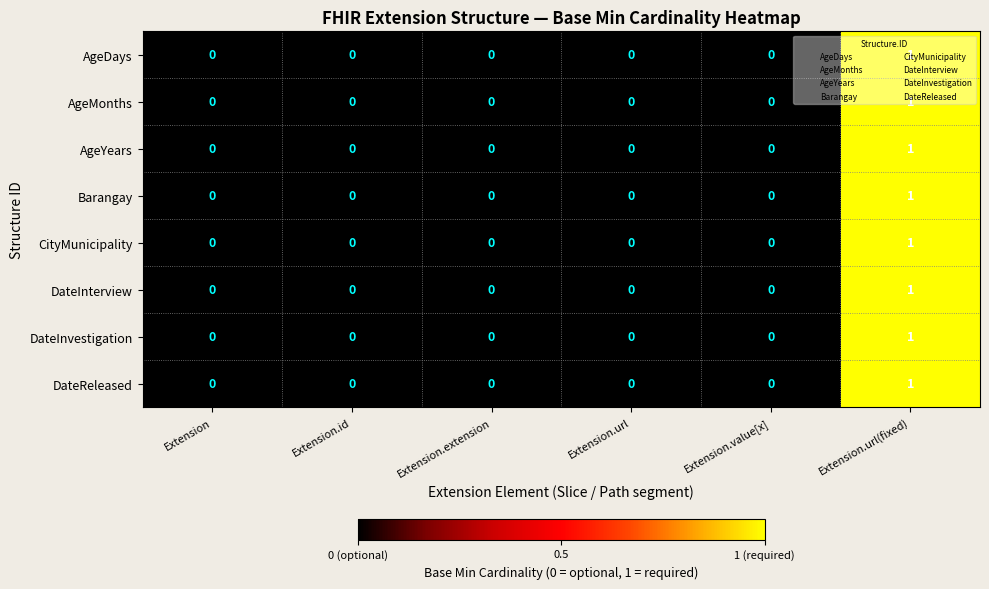

At which label does AgeDays reach its peak?

Extension.url(fixed)